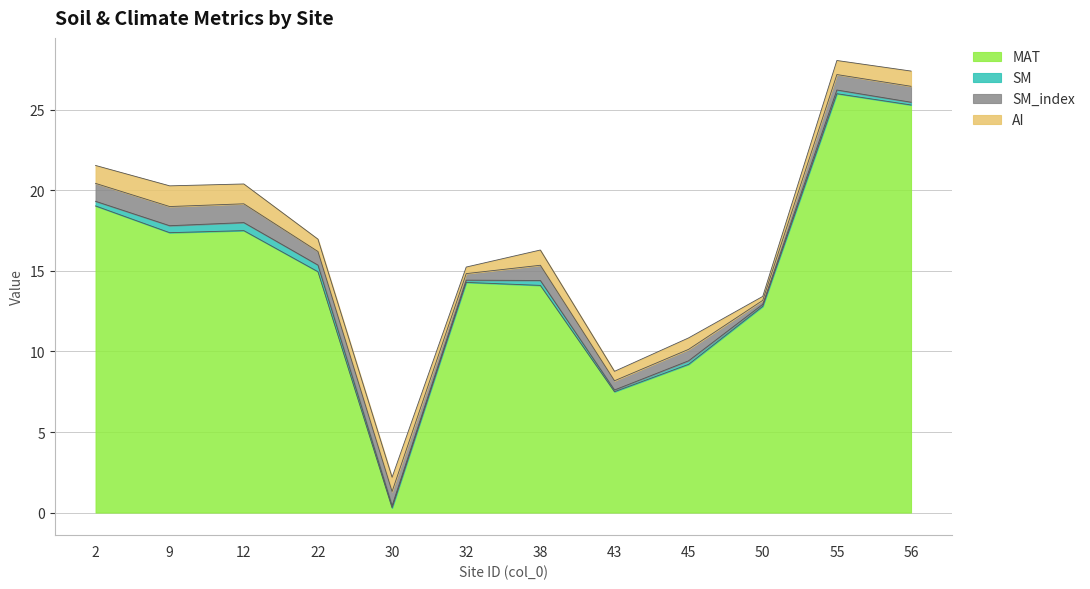

True or false: SM has more than 1 points higher than both neighbors.

True